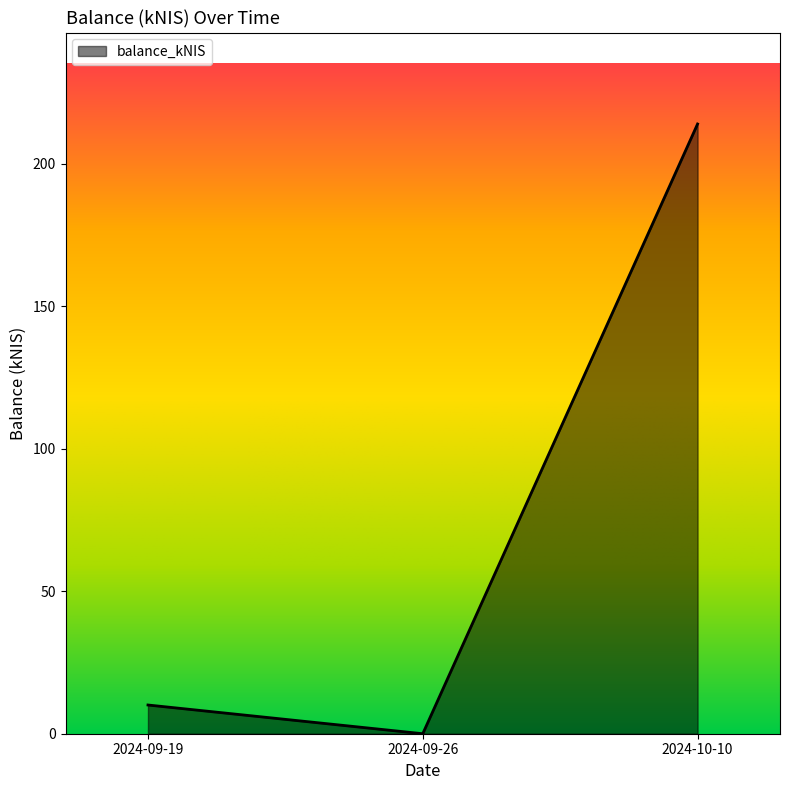

What is the difference between the second highest and minimum values?

10.1